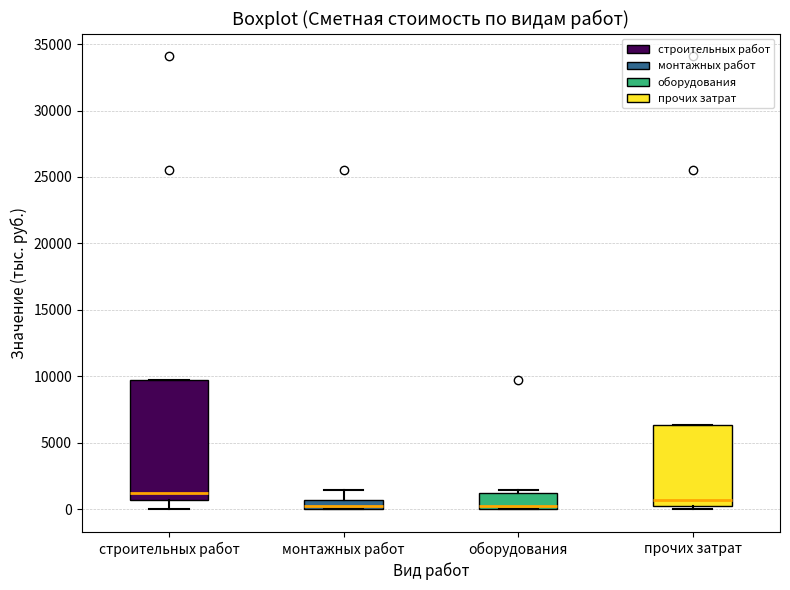

Which box is the tallest, from its lower edge to its upper edge?

строительных работ